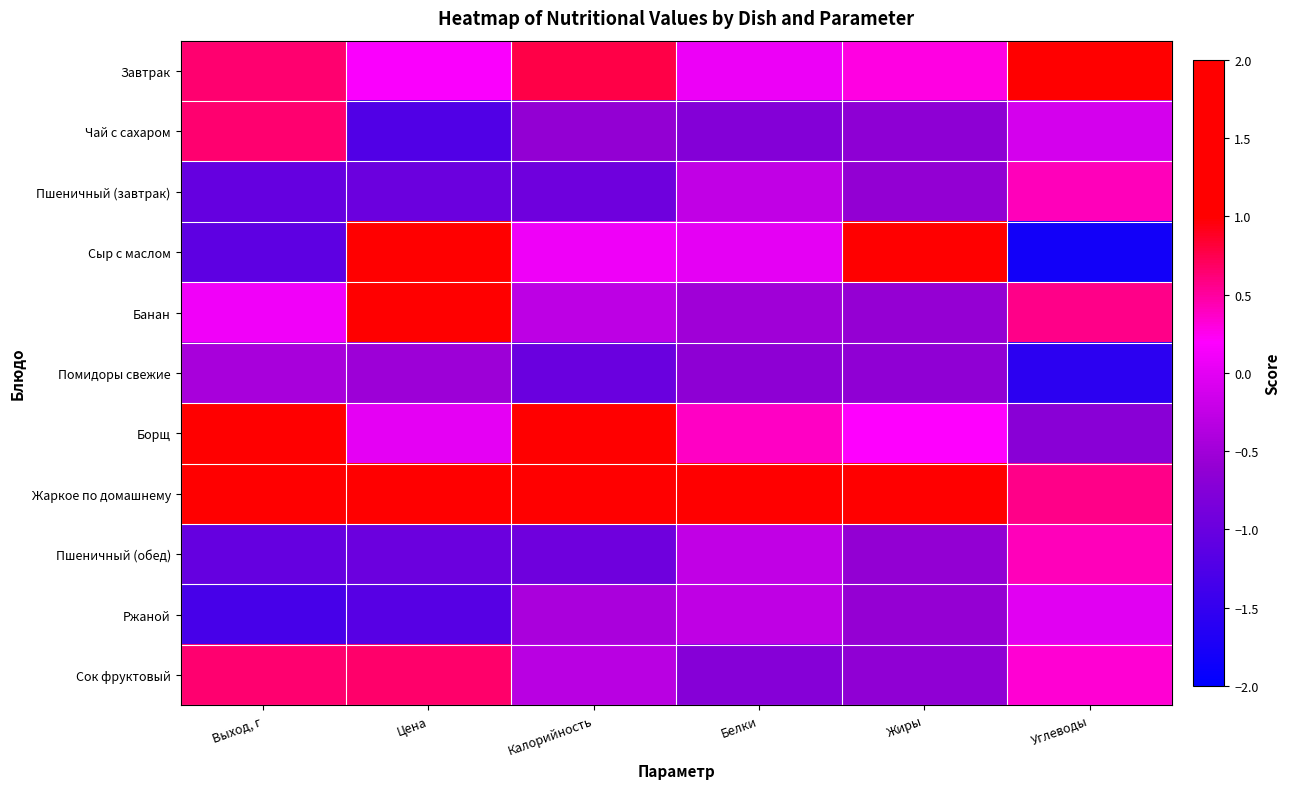

At how many categories does at least one series exceed 1?

6